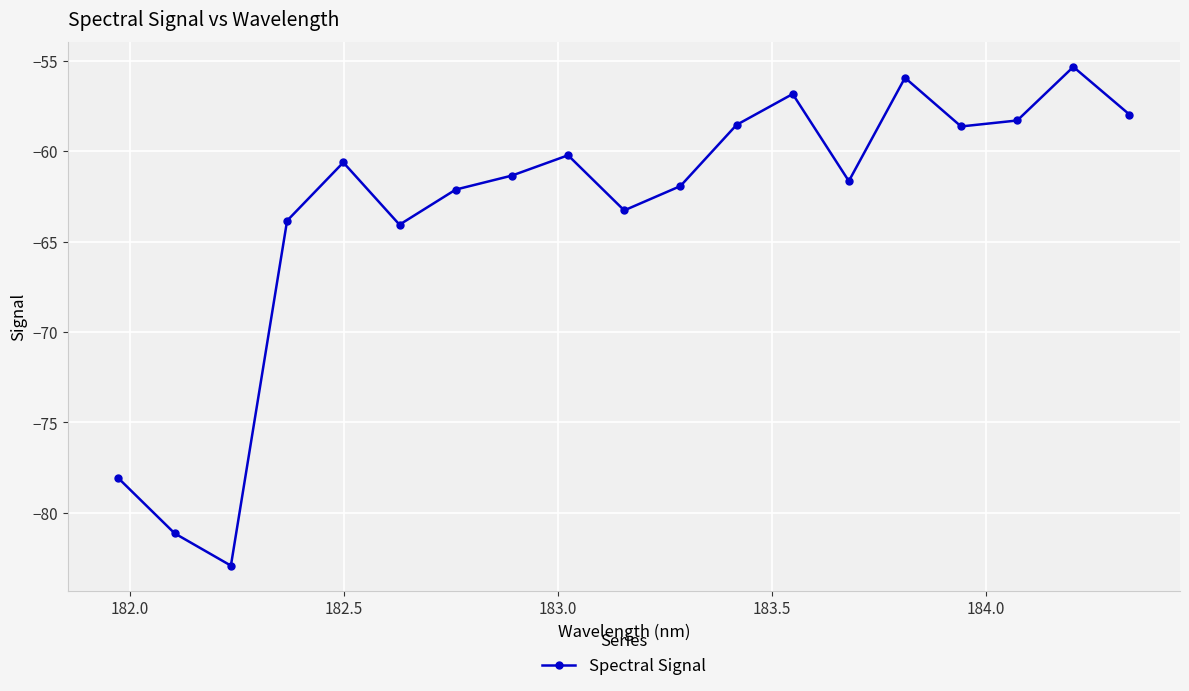

What is the value of the 7th point from the left?

-62.1